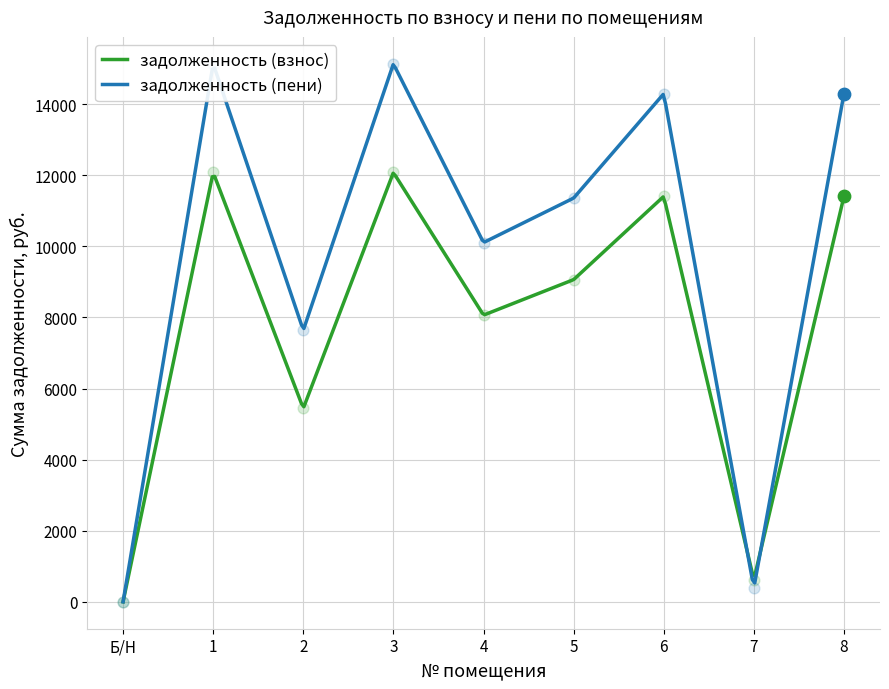

What is the total value across all series at 4?

18169.2